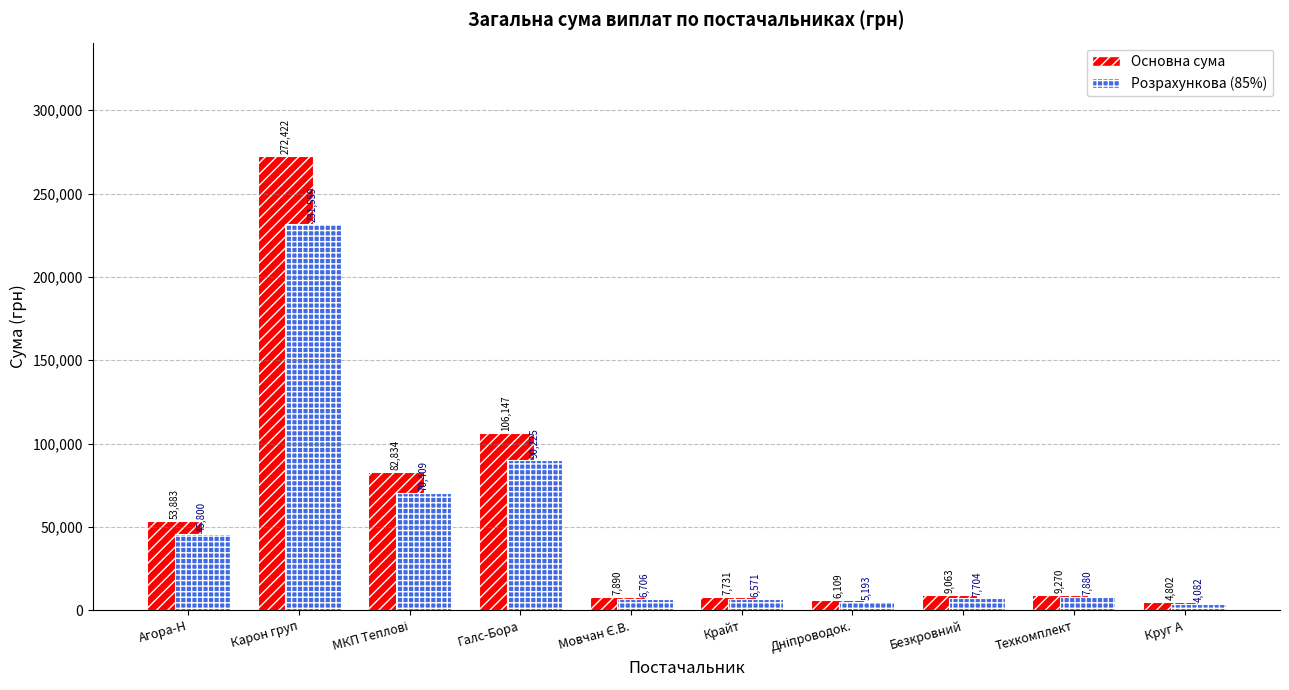

What is the difference between the maximum and minimum values in the Розрахункова (85%) series?

227477.0